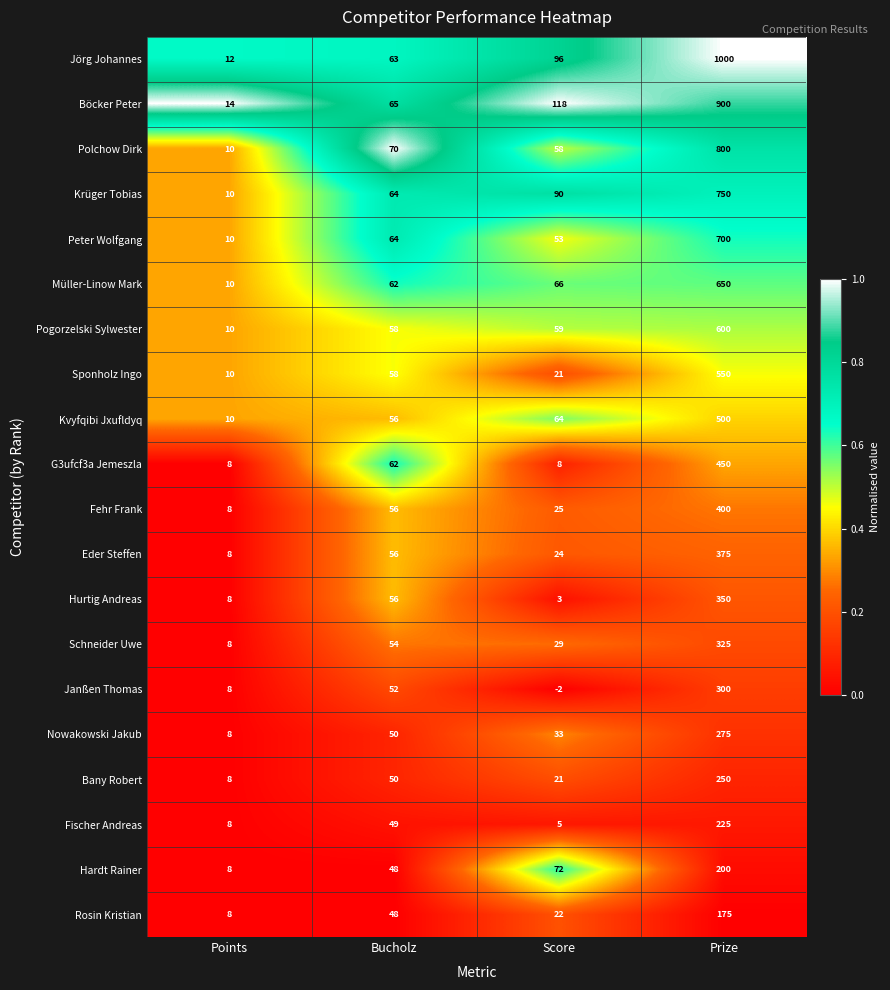

What is the difference between the second highest and minimum values in the Kvyfqibi Jxufldyq series?

54